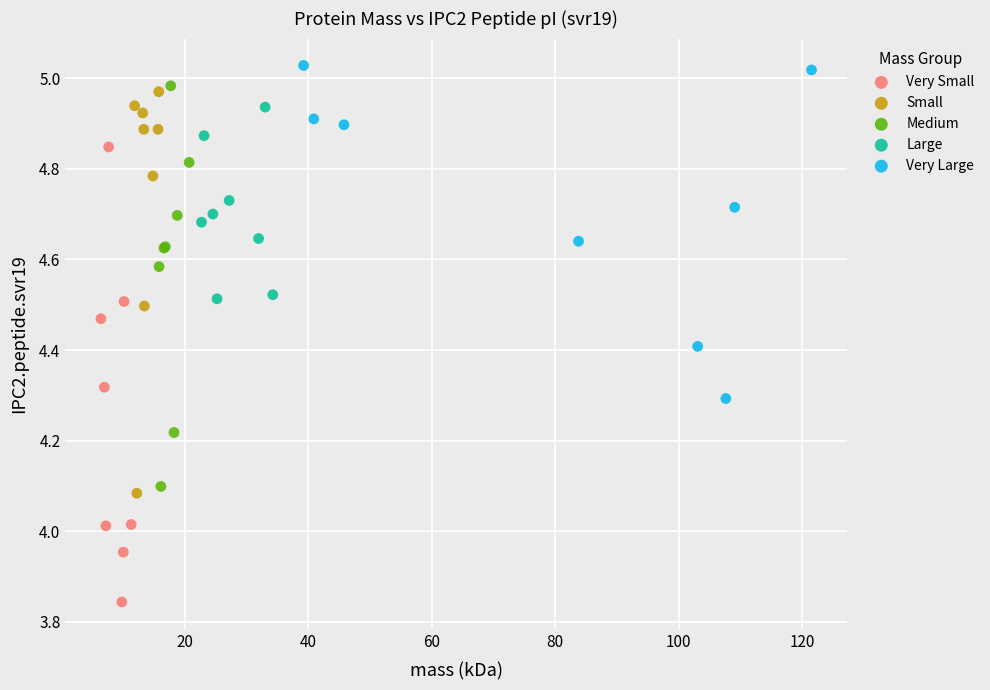

What are all the series names shown in the legend?

Very Small, Small, Medium, Large, Very Large